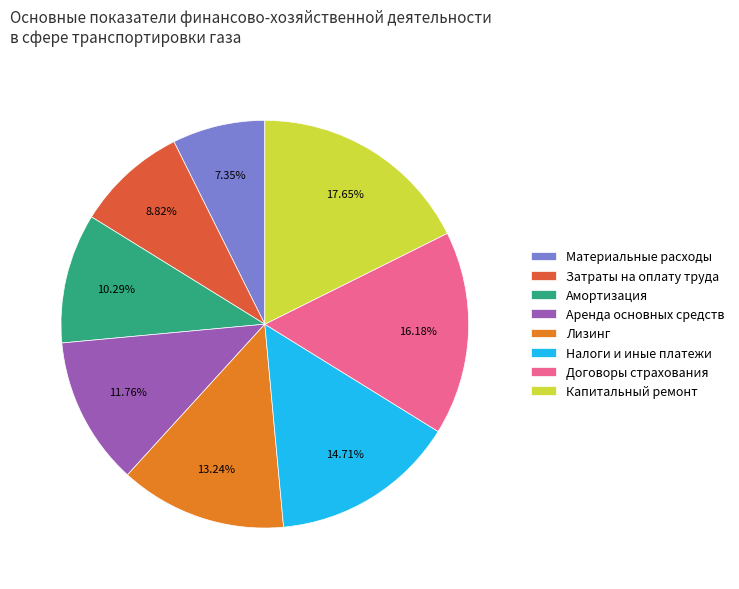

Is the sum of Материальные расходы and Аренда основных средств greater than half?

No